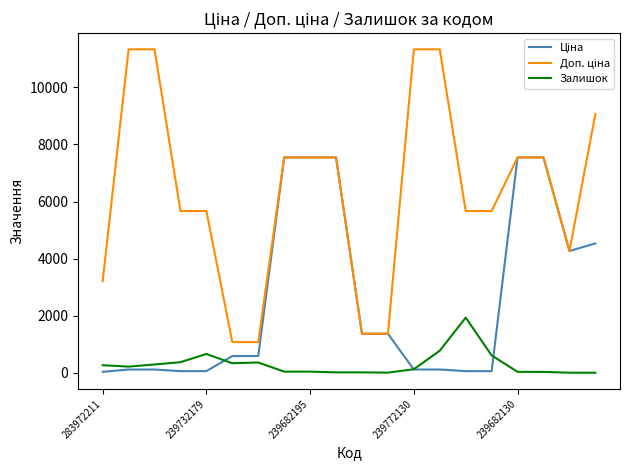

What is the maximum value shown in the chart?

11334.0